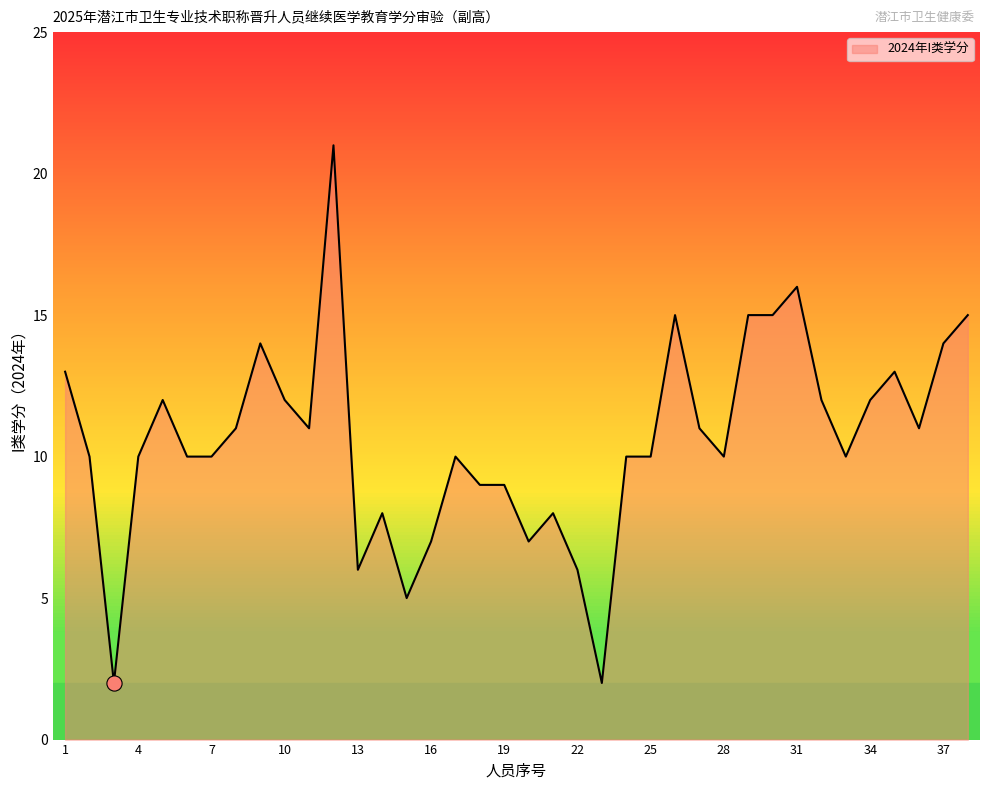

What is the difference between the maximum and minimum values?

19